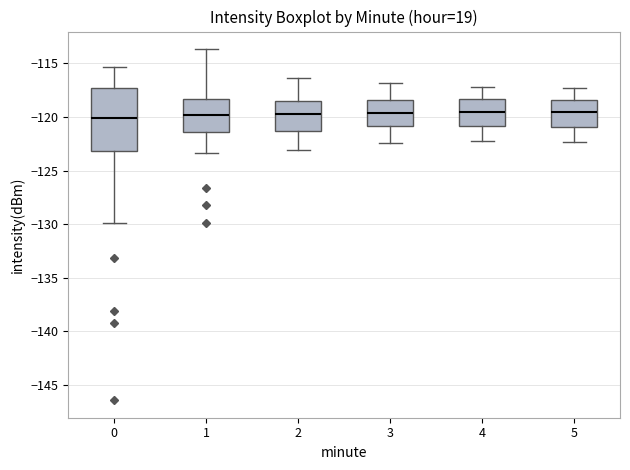

Where is the lower edge of the box at x = 1 on the y-axis? The values are not printed on the chart, so give them approximately, as read against the axis.

-121.5